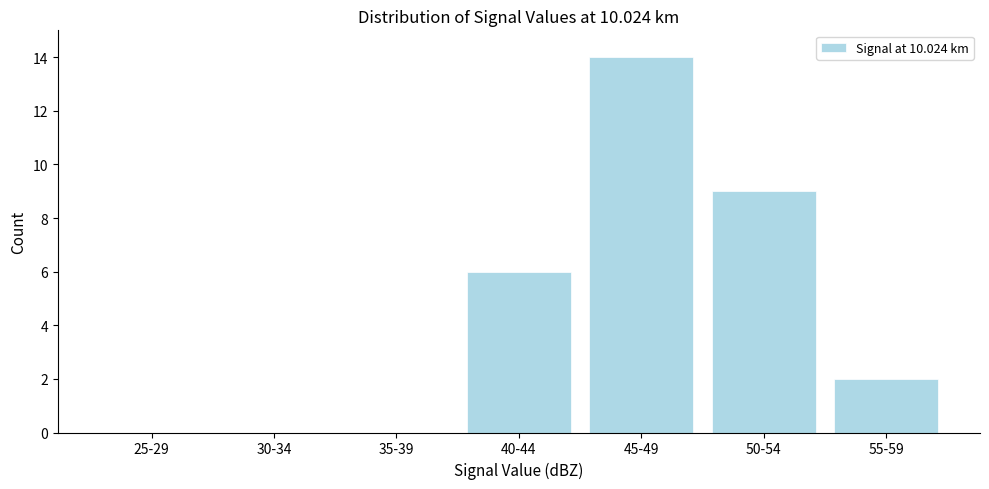

Reading left to right, extract all data points from this chart.

25-29=0	30-34=0	35-39=0	40-44=6	45-49=14	50-54=9	55-59=2